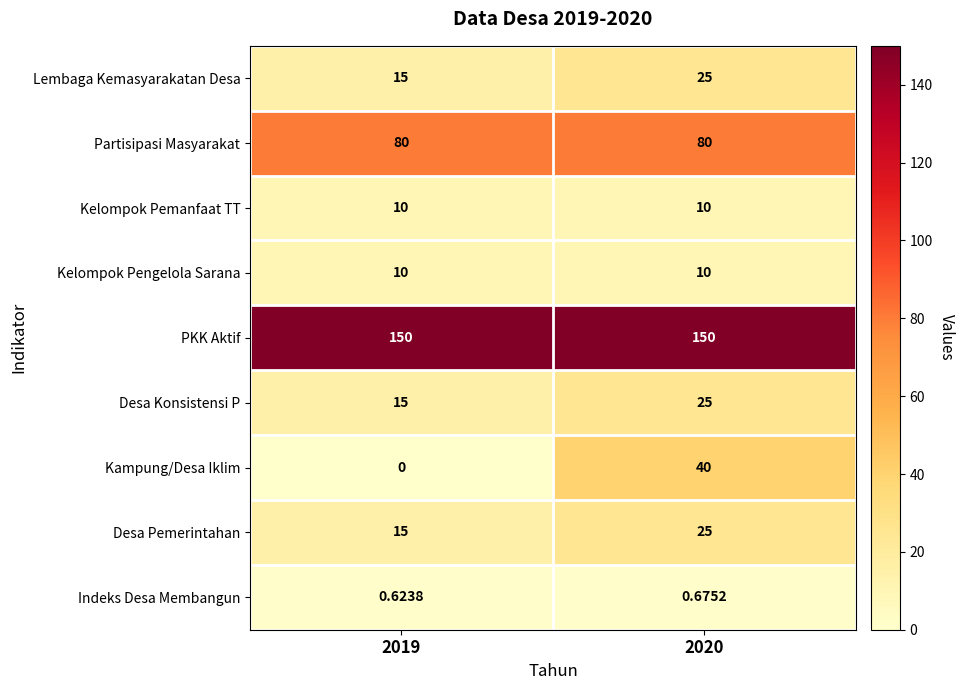

Which series has the largest total across all categories?

PKK Aktif